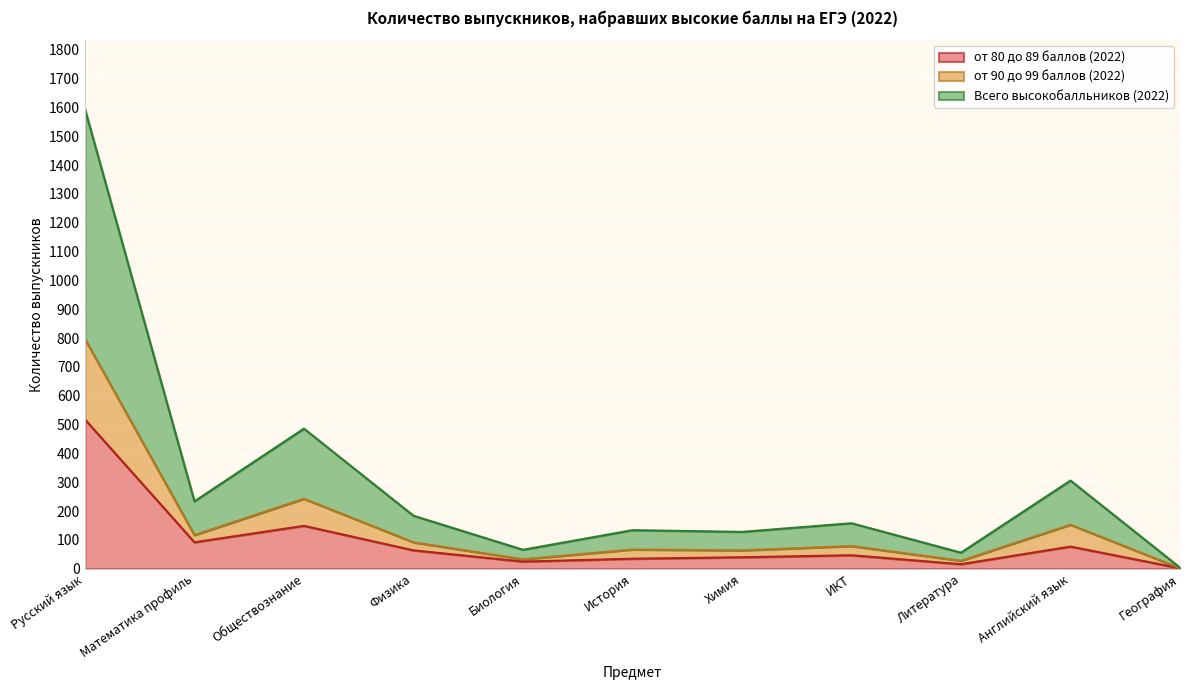

At how many categories does at least one series exceed 354?

2